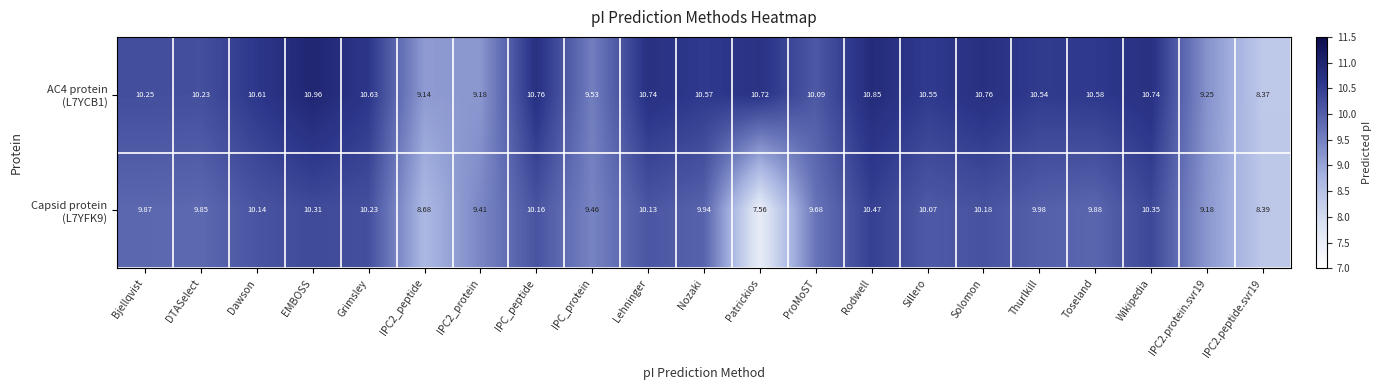

How many data points does each series have?

21